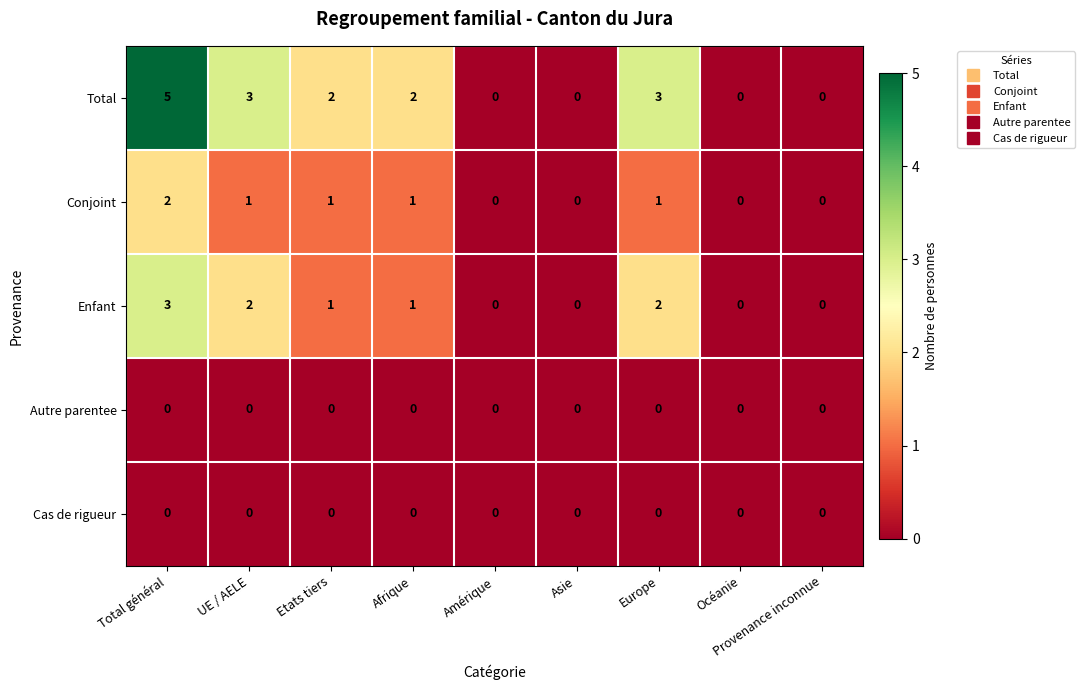

How many Total values are between 0 and 3?

8